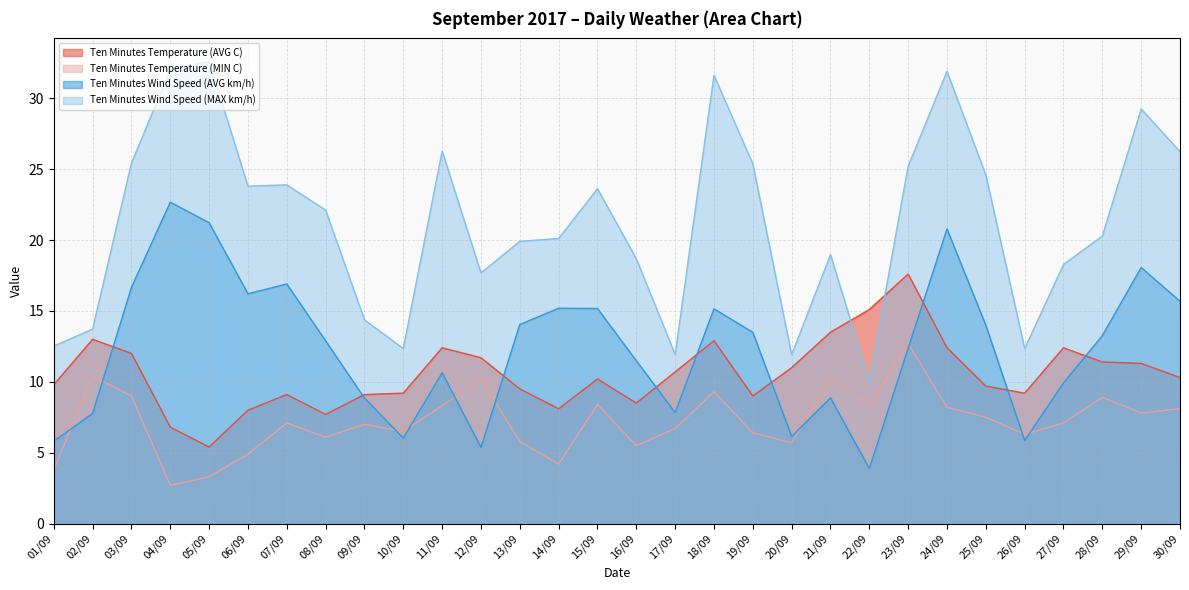

How many categories are shown in the chart?

30